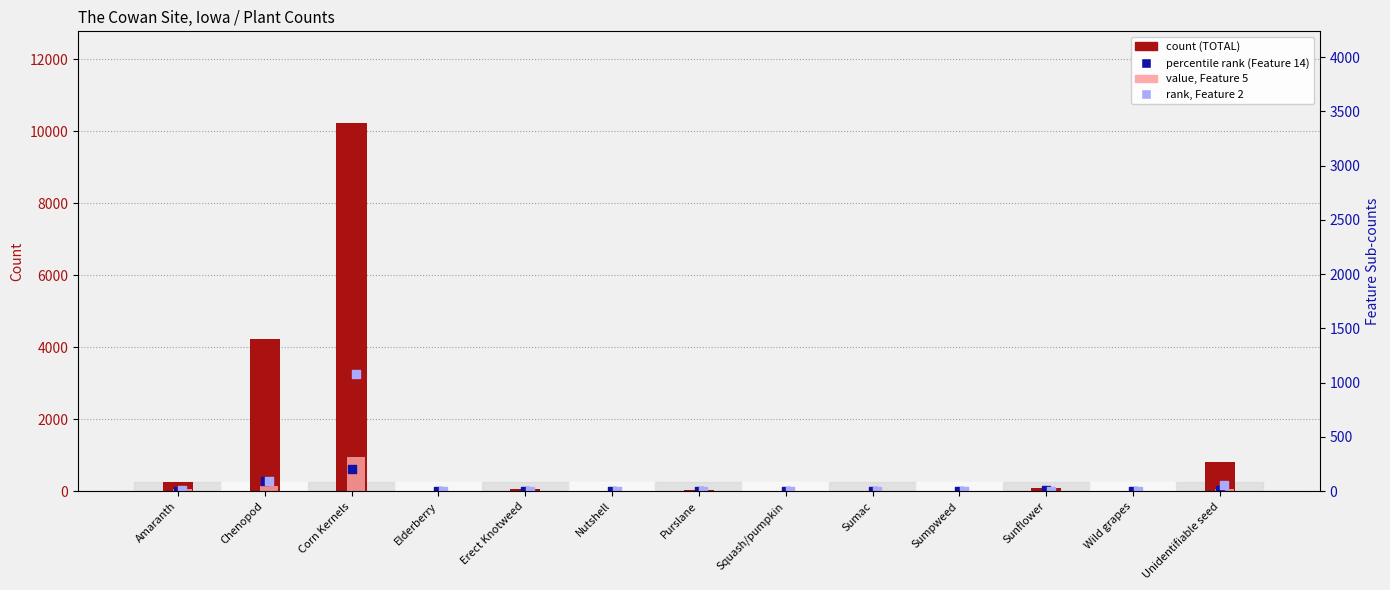

What is the total value across all series at Nutshell?

9